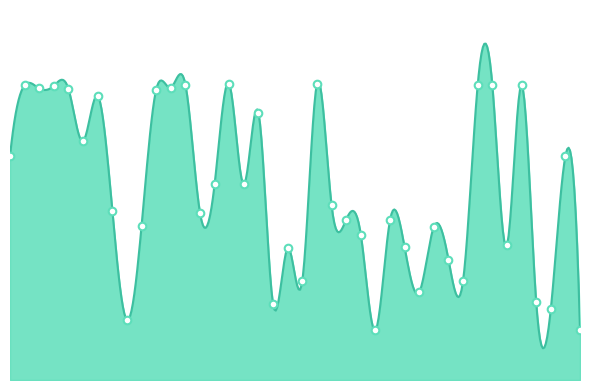

What is the change in value from TRMT13 to PRKCE?

-0.8